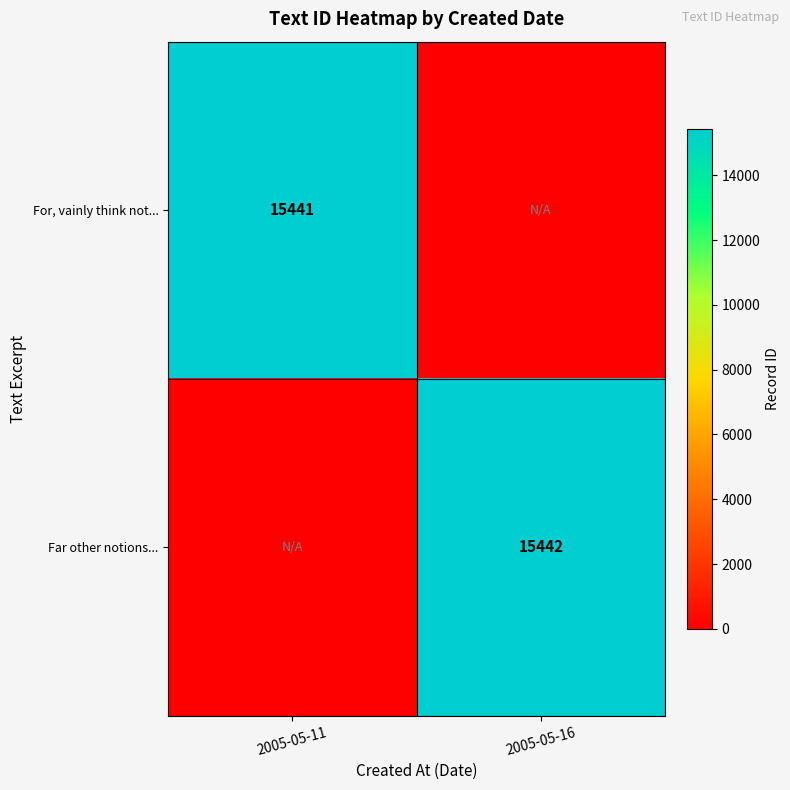

True or false: For, vainly think not... has a value of 15441 at 2005-05-11.

True